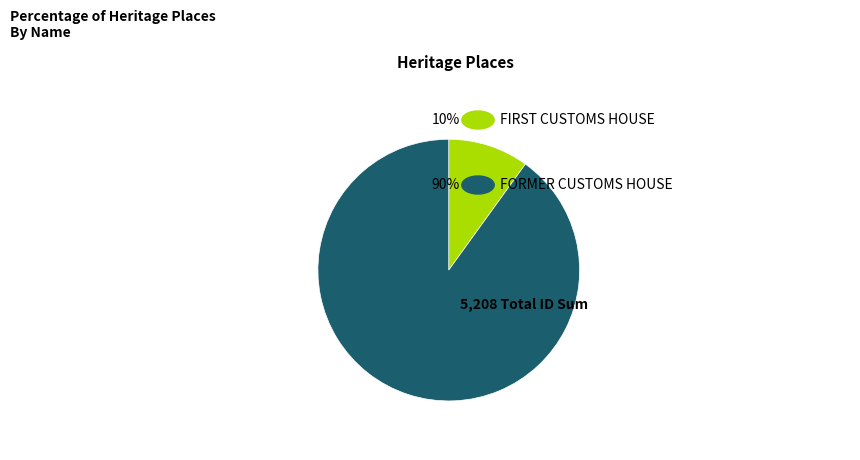

True or false: FORMER CUSTOMS HOUSE accounts for 99% of the total.

False